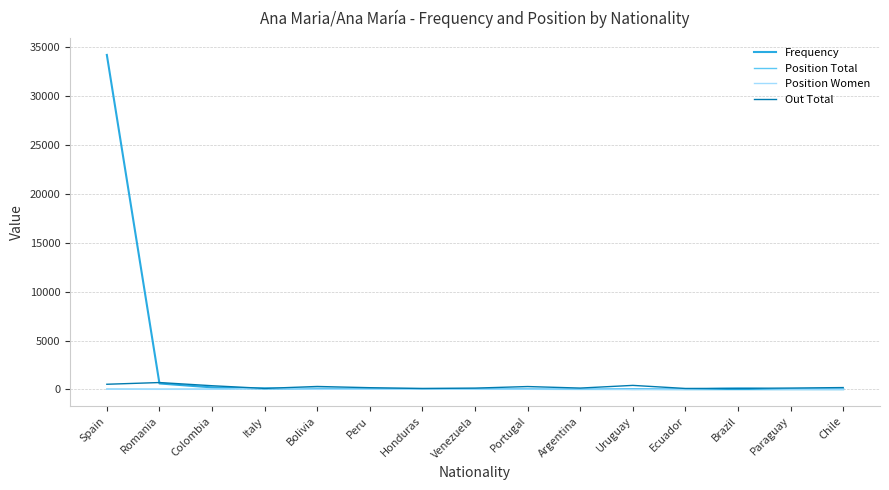

At which category does the chart reach its peak across all series?

Spain